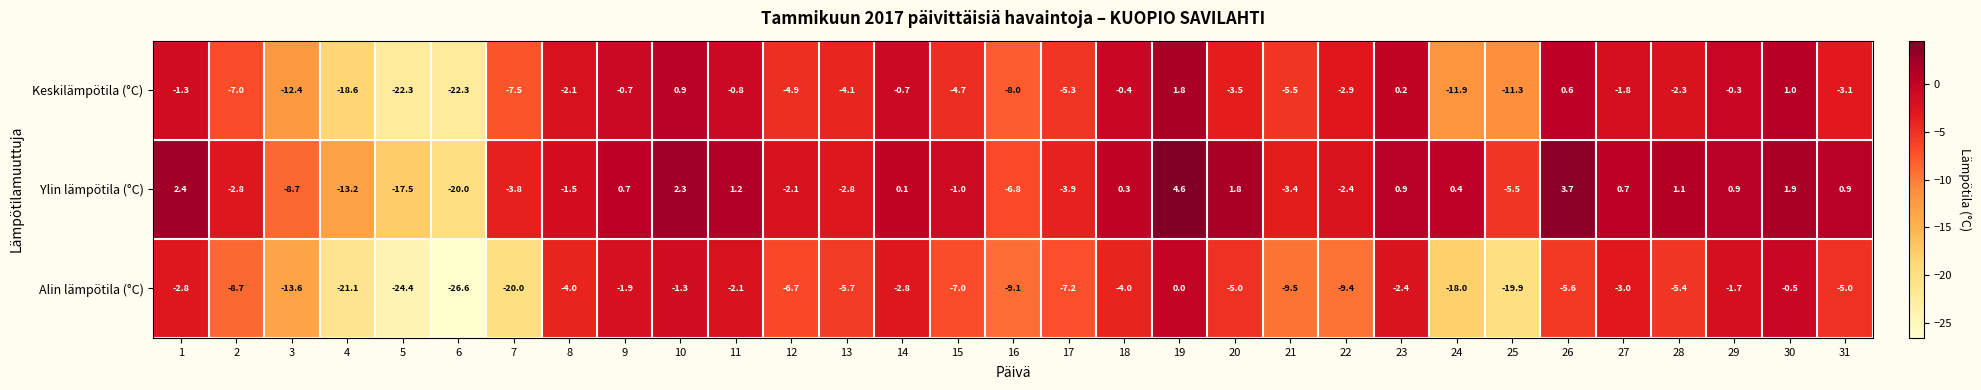

How many data points in Keskilämpötila (°C) are above -3?

15